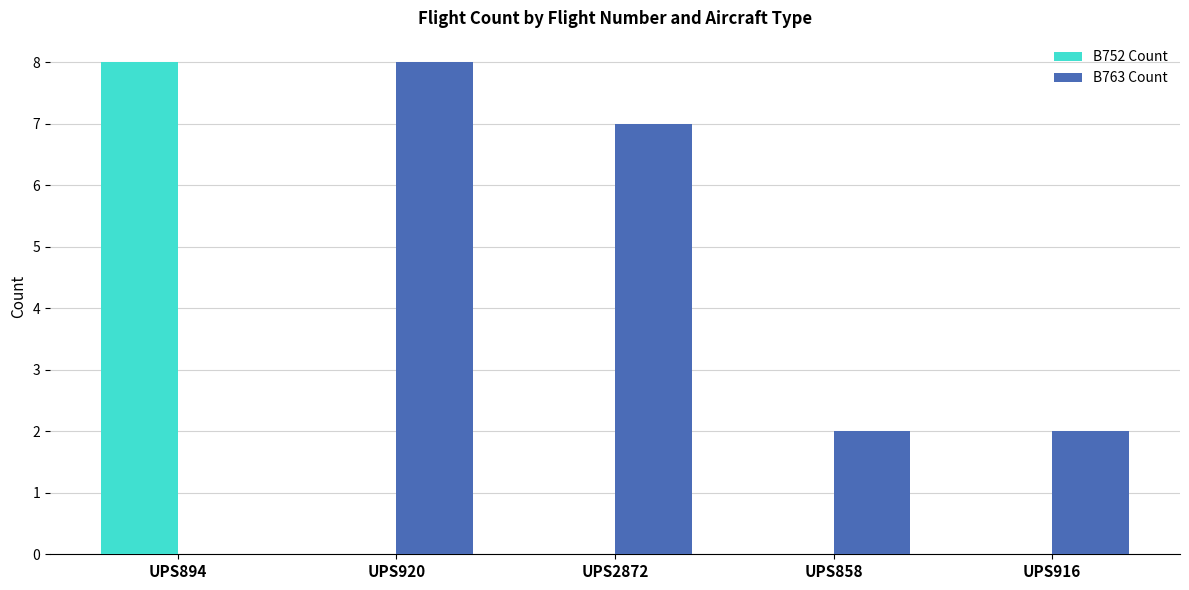

Which category has the highest value in the B752 Count series?

UPS894